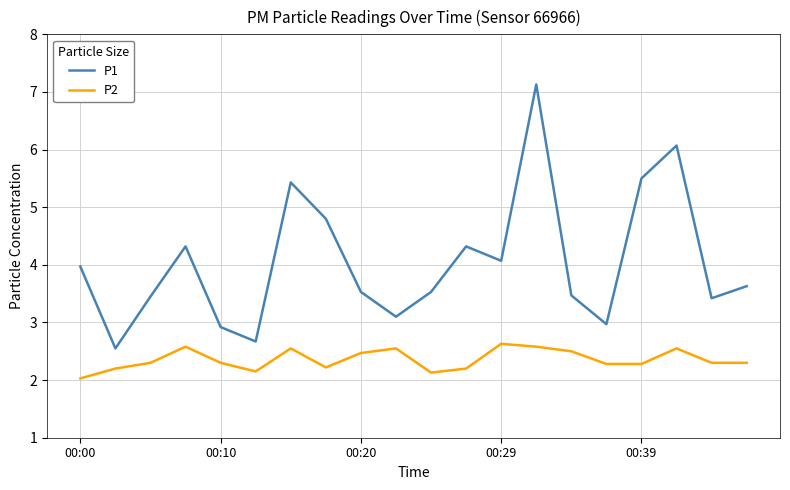

Which series has the largest total across all categories?

P1